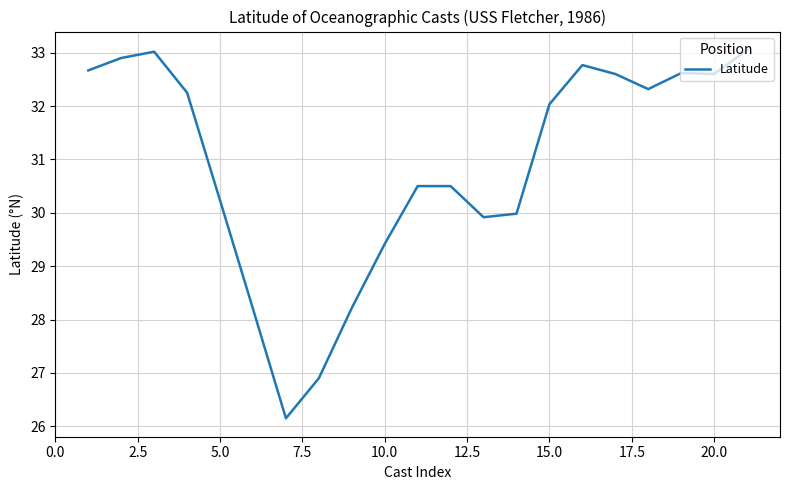

What is the difference between the maximum and minimum values?

6.9